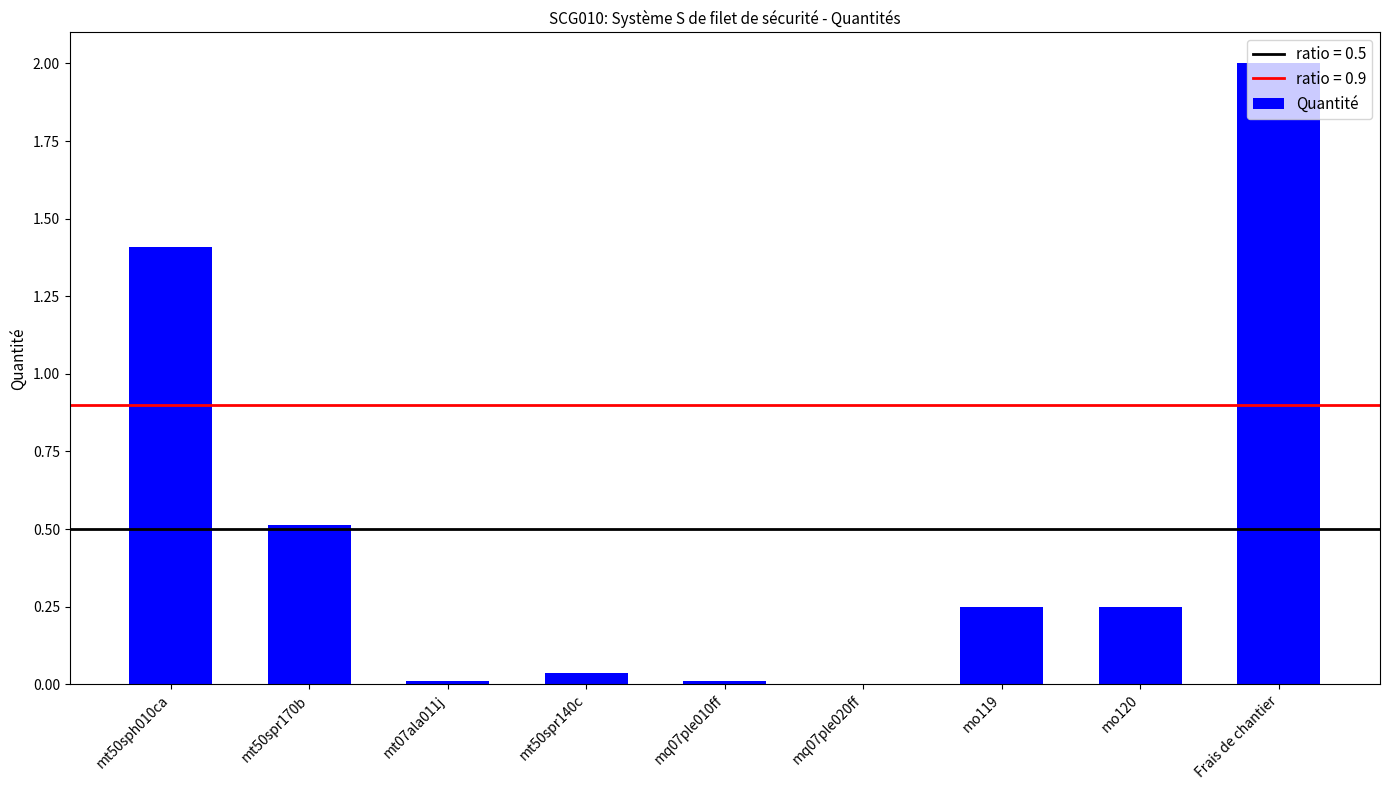

Which category has the highest value across all series?

Frais de chantier